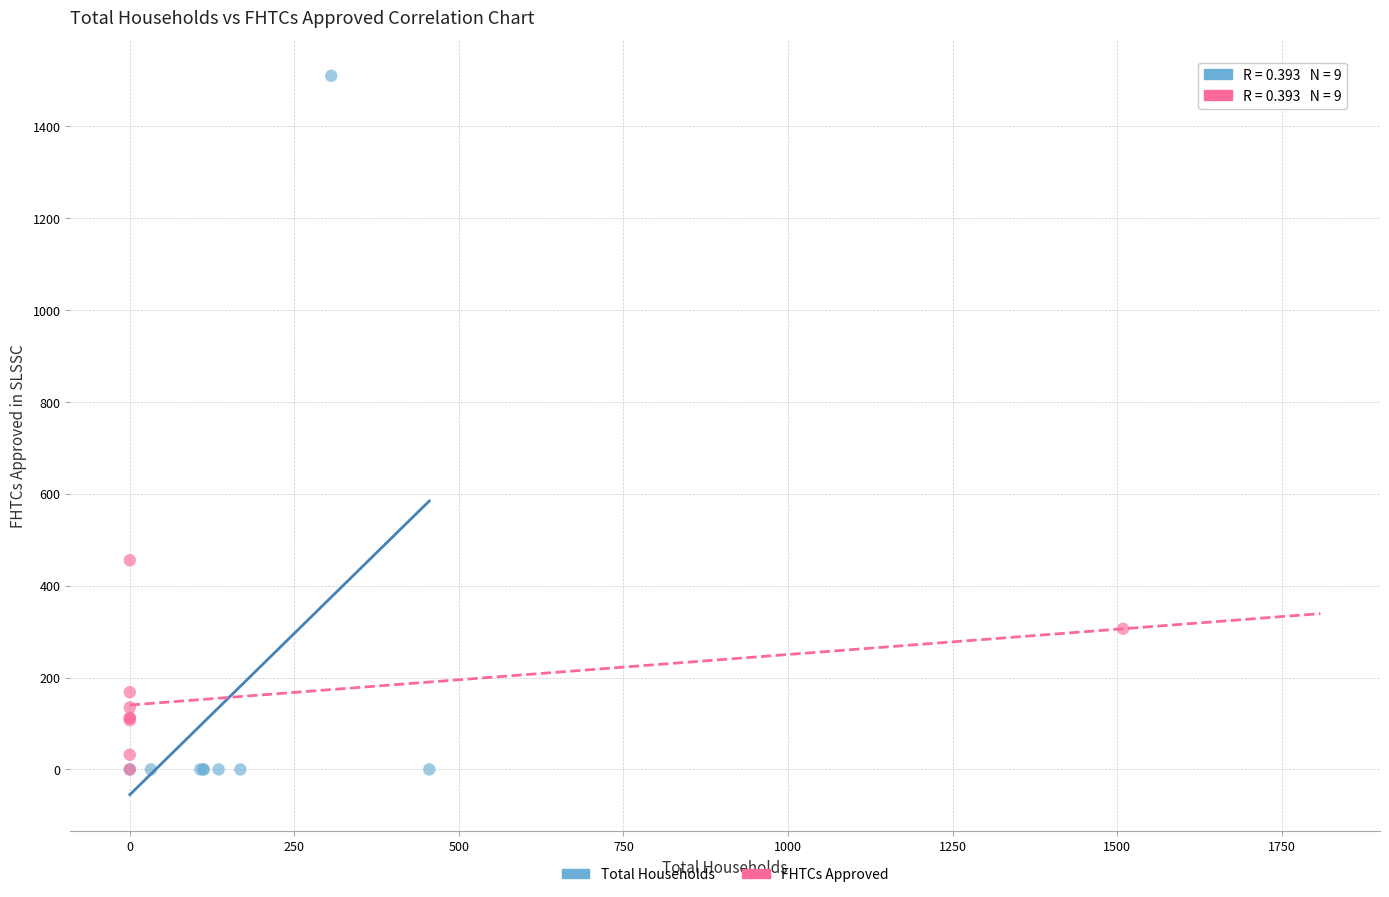

Which series contains the highest Y value?

Total Households